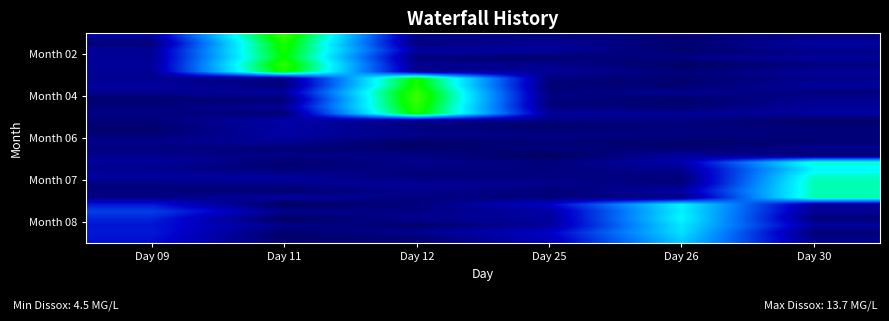

Count the number of data series in this chart.

30